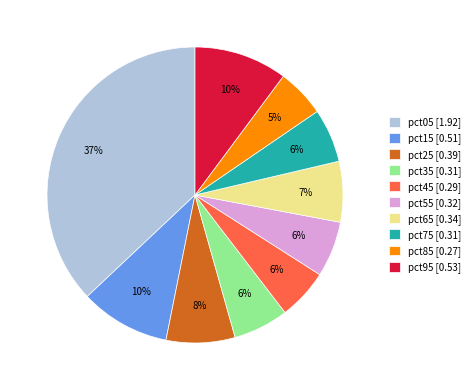

Which category has the biggest portion of the pie?

pct05